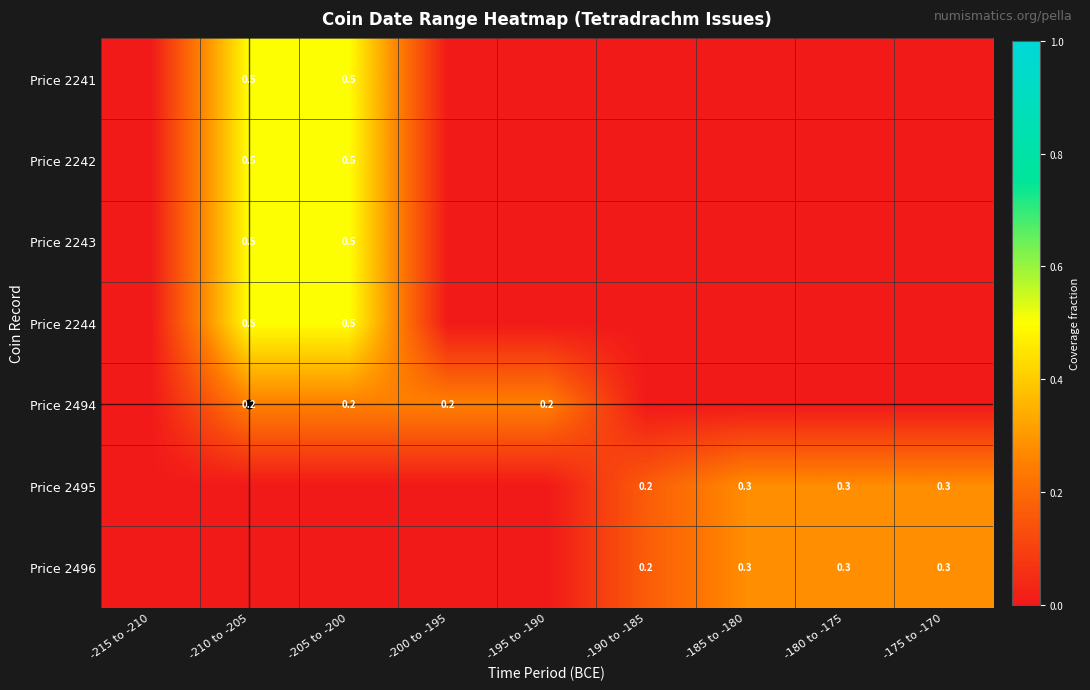

The value of Price 2243 at -190 to -185 is 0.2. True or false?

False